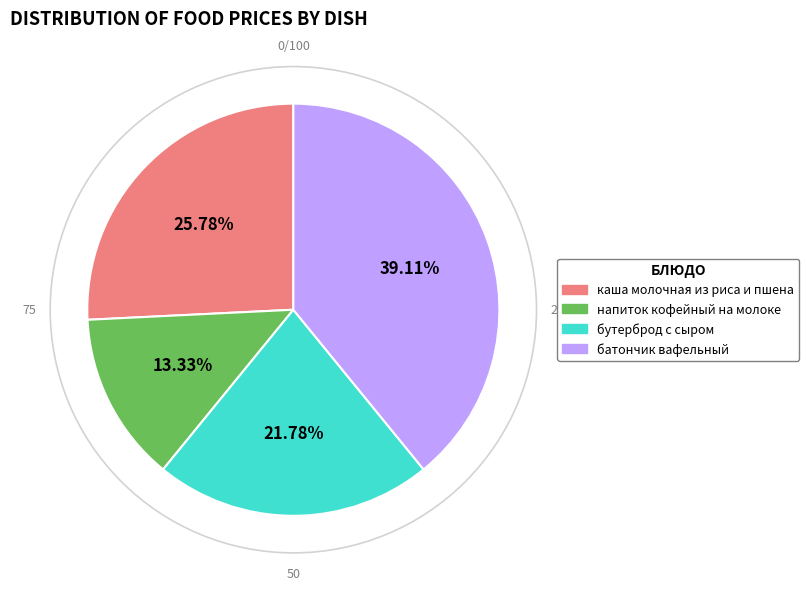

Which slice is the largest?

батончик вафельный